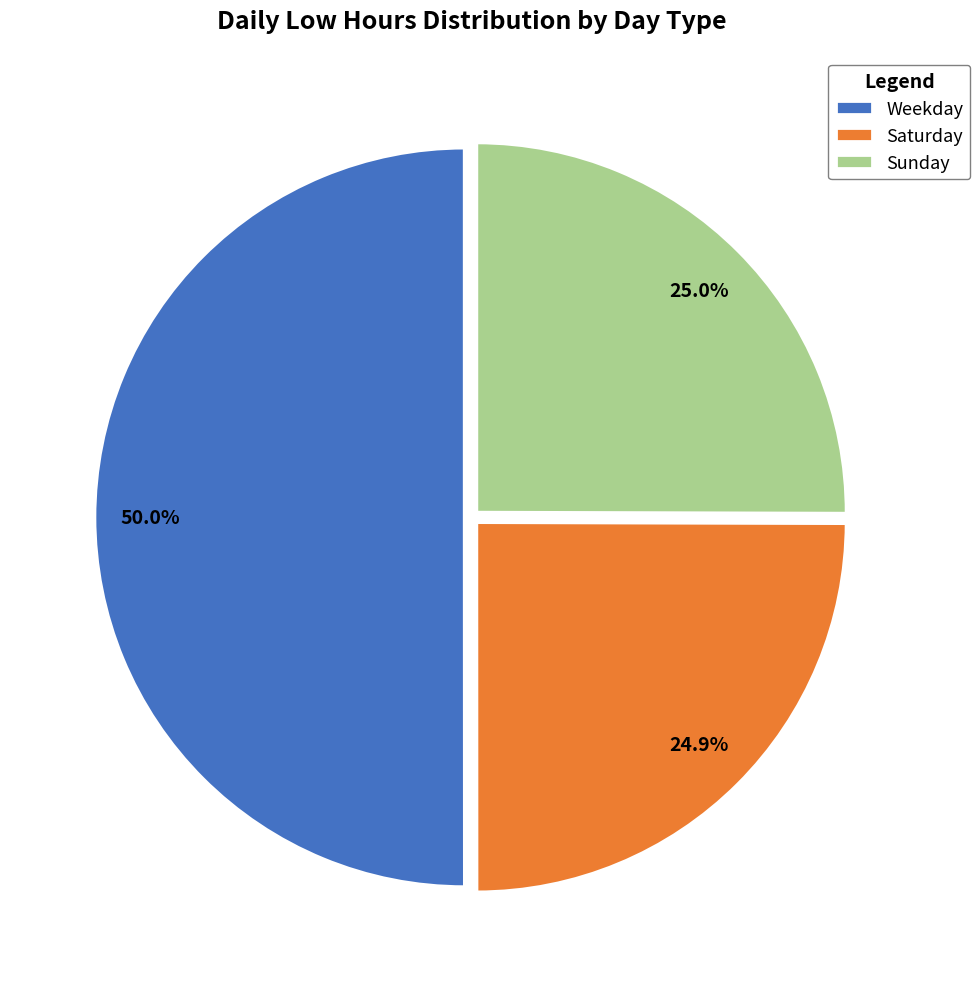

Which slice is the largest?

Weekday